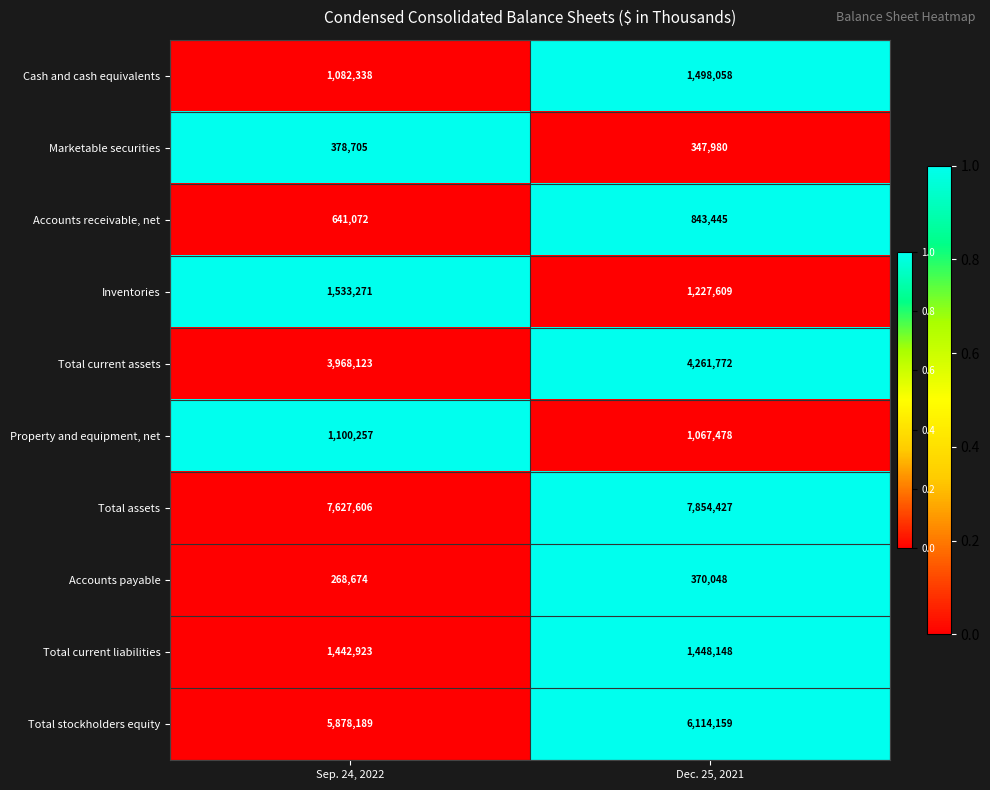

Reading right to left, extract all data points from this chart.

Cash and cash equivalents: 1498058	1082338
Marketable securities: 347980	378705
Accounts receivable, net: 843445	641072
Inventories: 1227609	1533271
Total current assets: 4261772	3968123
Property and equipment, net: 1067478	1100257
Total assets: 7854427	7627606
Accounts payable: 370048	268674
Total current liabilities: 1448148	1442923
Total stockholders equity: 6114159	5878189